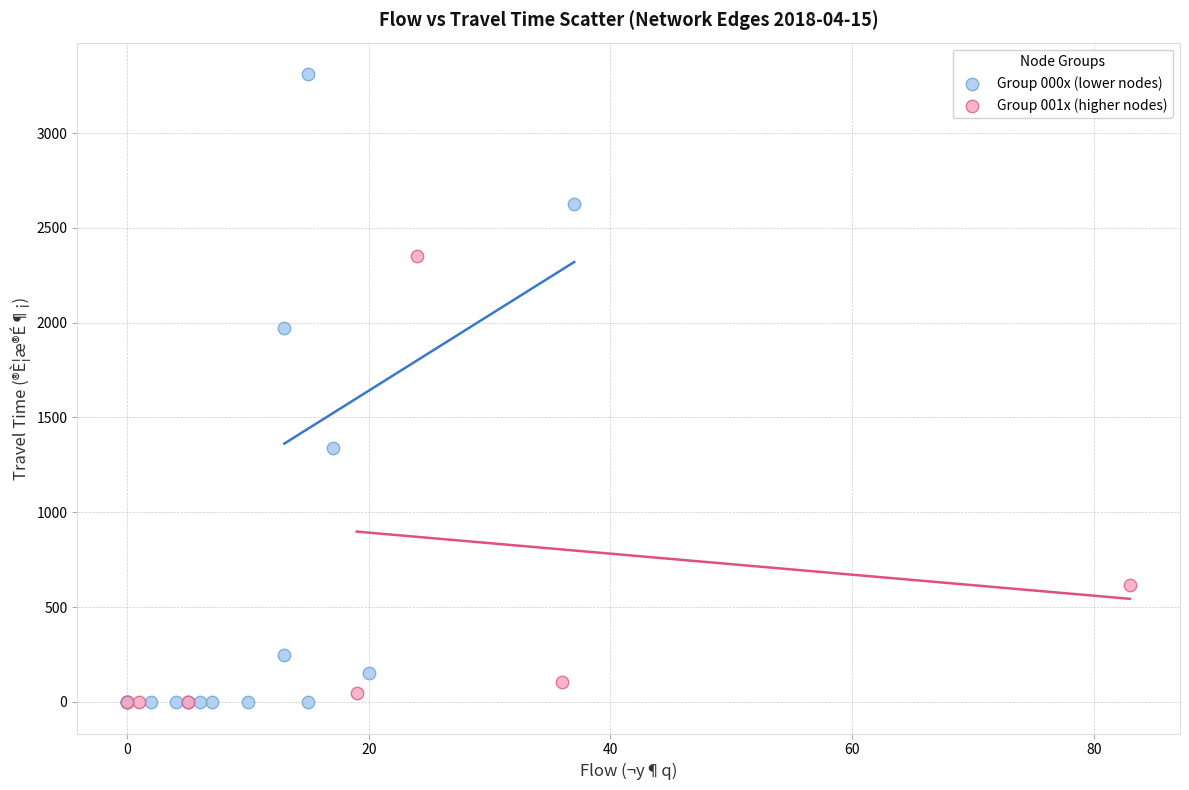

Which series has the largest Y range (max minus min)?

Group 000x (lower nodes)